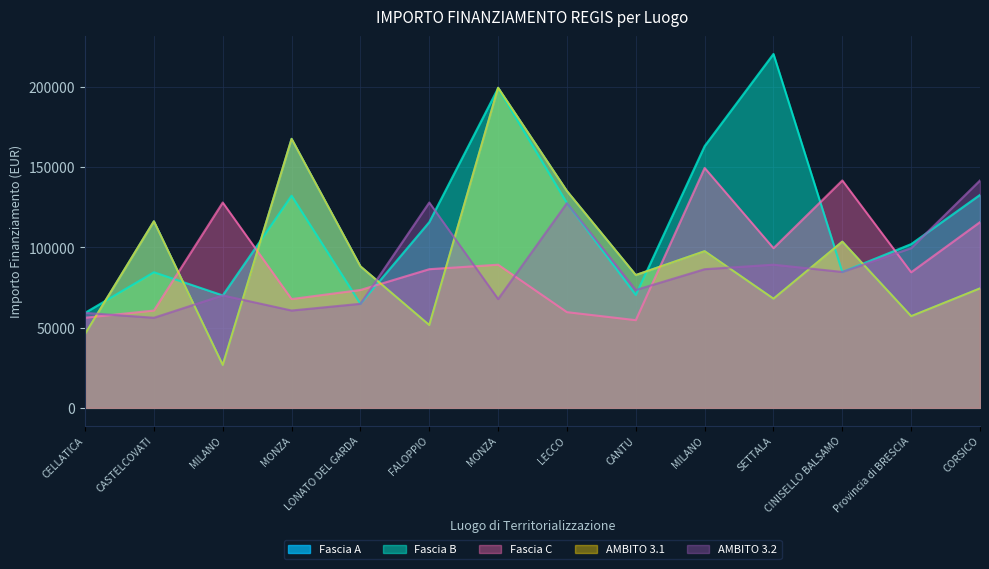

Where is the first local maximum for AMBITO 3.1?

CASTELCOVATI